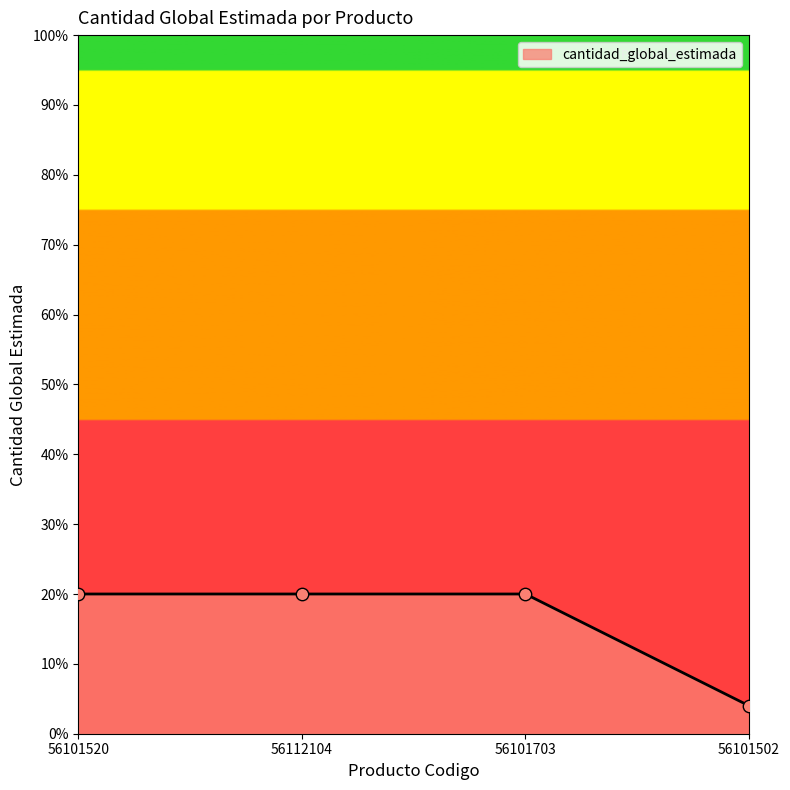

Approximately how many times larger is the value at 56101703 compared to 56101502?

5.0